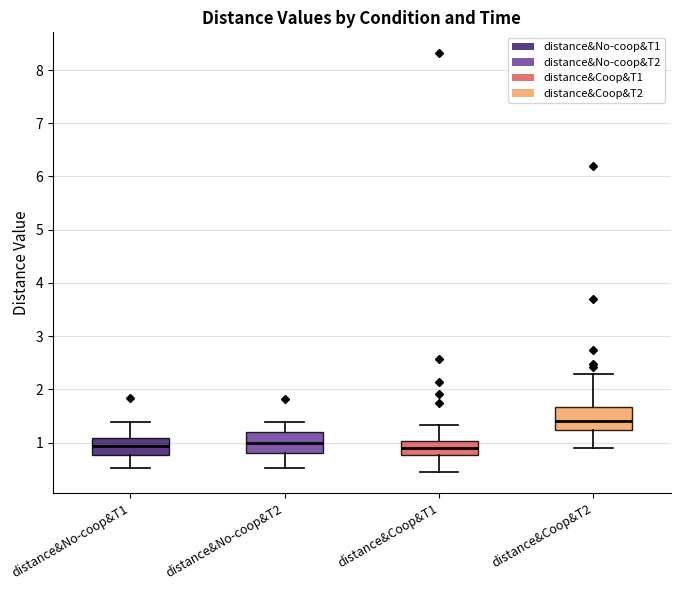

Reading left to right, transcribe this box plot: for each box, give where its median line is, the range the box spans, and where its two whiskers end, as read against the y-axis. The values are not printed on the chart, so give them approximately, as read against the axis.

distance&No-coop&T1: median 0.9, box 0.8 to 1.1, whiskers 0.5 to 1.4
distance&No-coop&T2: median 1.0, box 0.8 to 1.2, whiskers 0.5 to 1.4
distance&Coop&T1: median 0.9, box 0.8 to 1.0, whiskers 0.4 to 1.3
distance&Coop&T2: median 1.4, box 1.2 to 1.7, whiskers 0.9 to 2.3